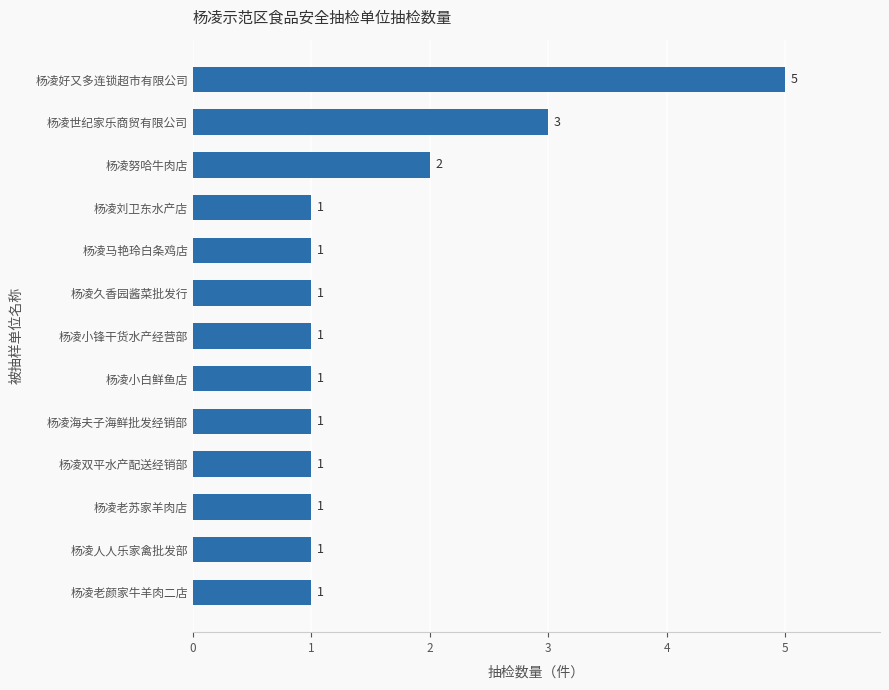

Reading bottom to top, what are all the values shown in this chart?

1	1	1	1	1	1	1	1	1	1	2	3	5